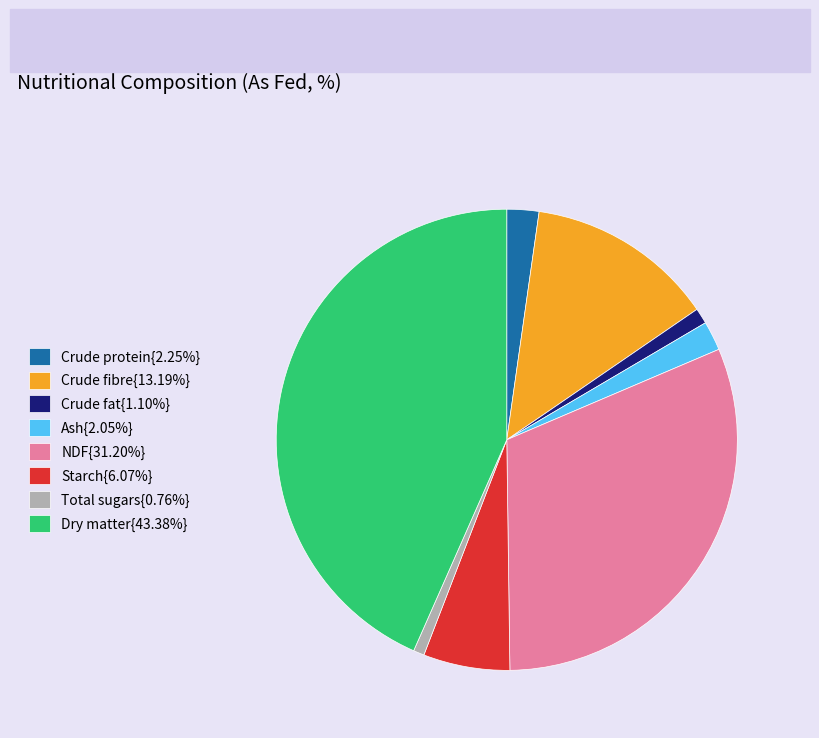

Is there a majority slice in this chart?

No